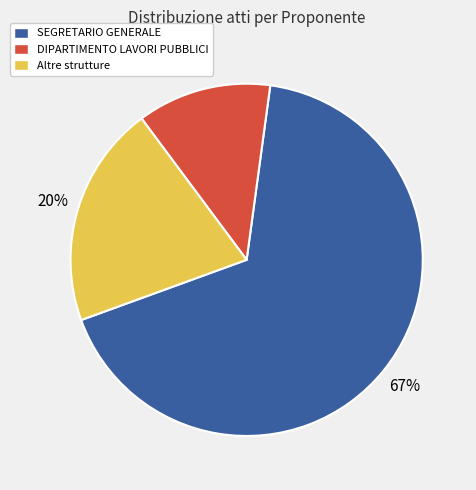

To the nearest percent, what portion does Altre strutture represent?

20%